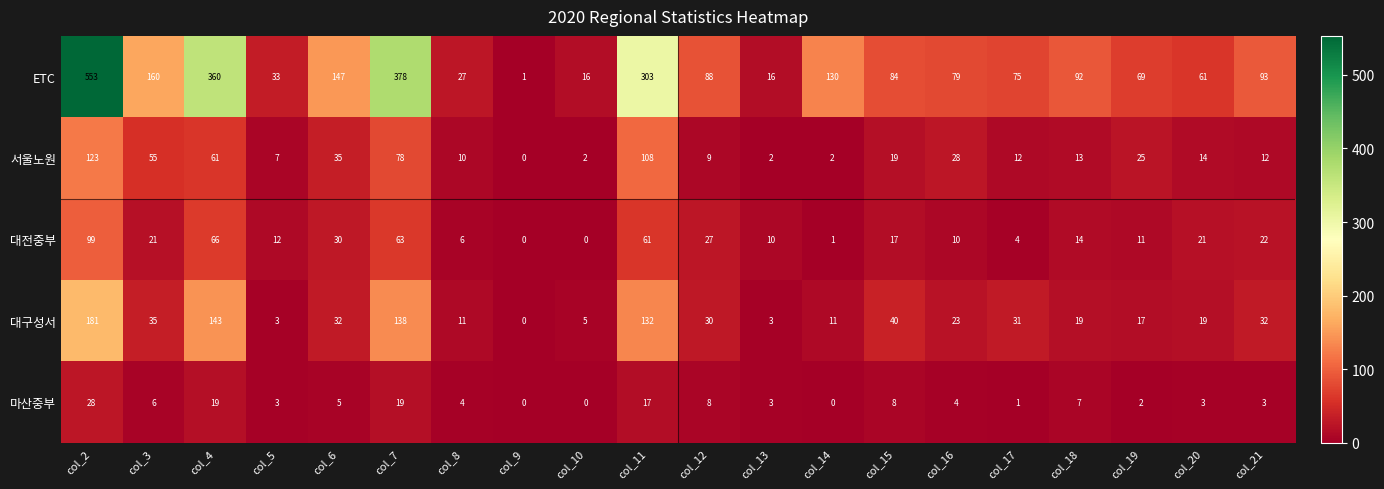

Rank the series by their maximum value, from lowest to highest.

마산중부, 대전중부, 서울노원, 대구성서, ETC